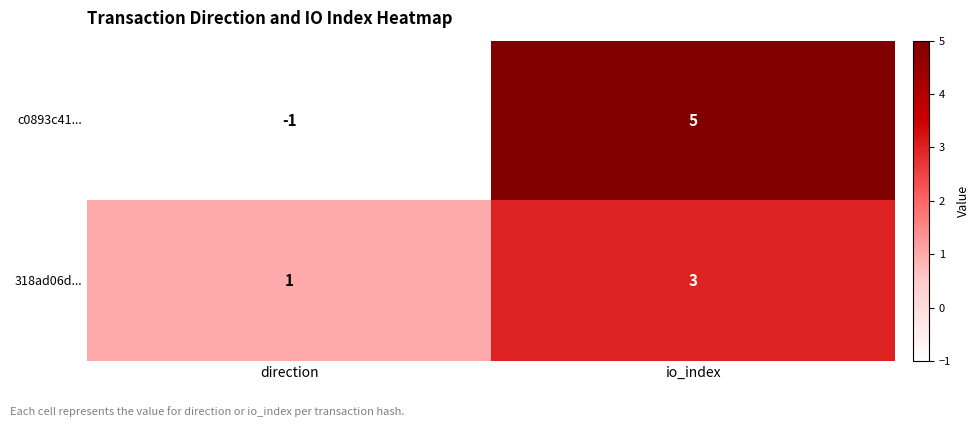

Which series has the widest spread of values?

c0893c41...